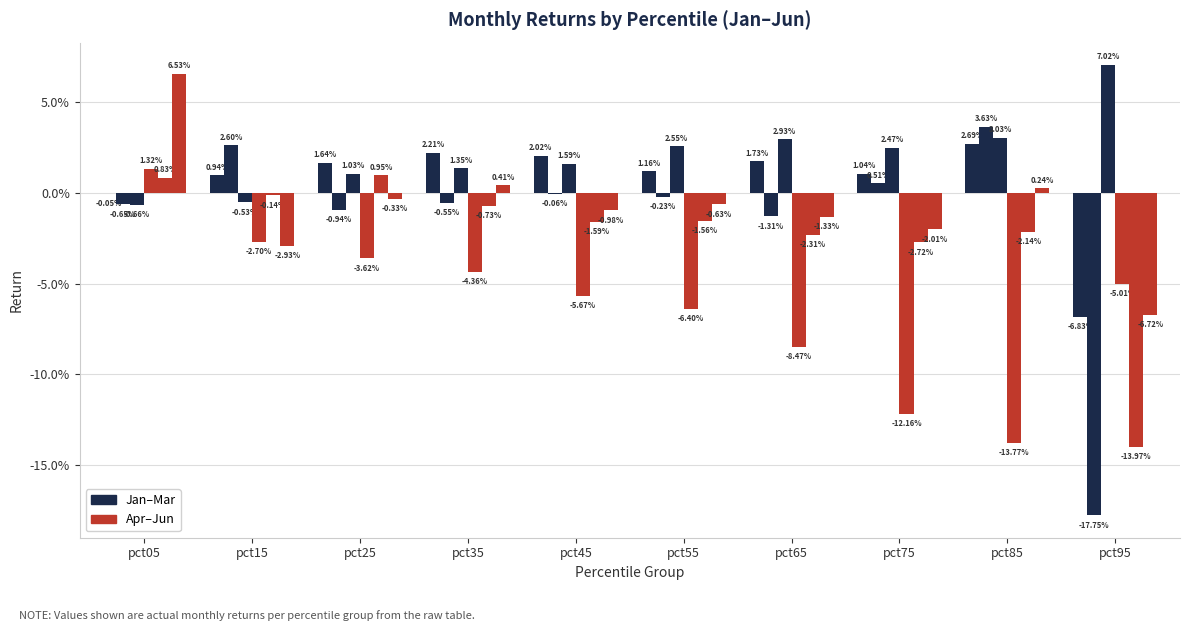

The Jan series shows -0.0 at pct05. True or false?

True